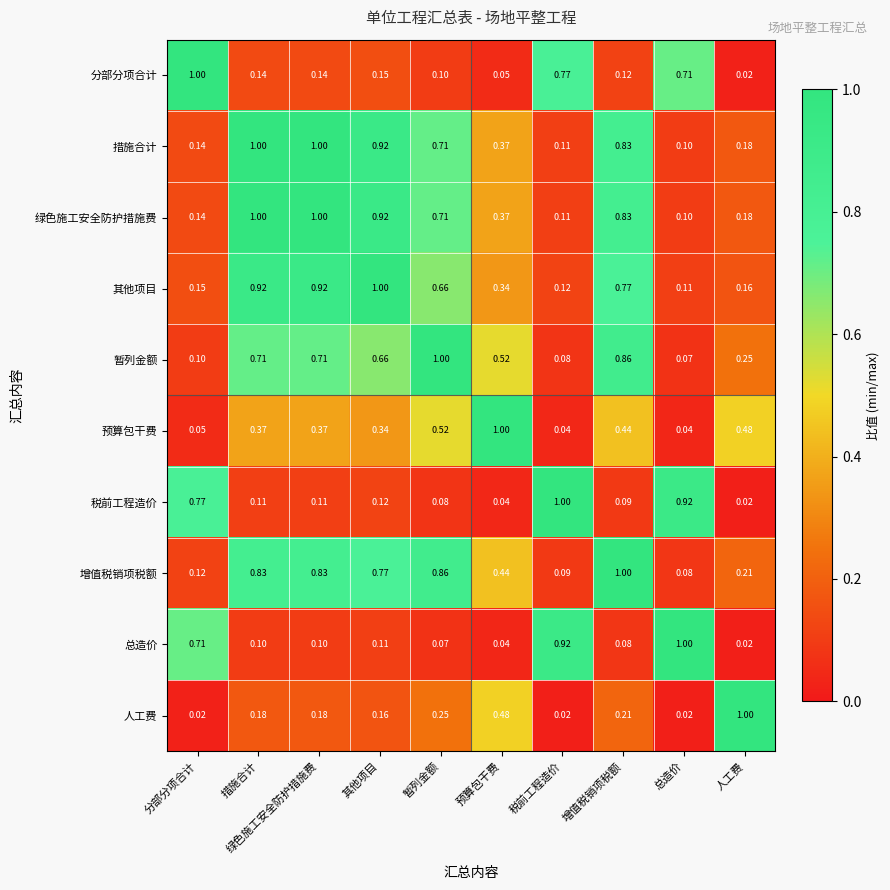

How many distinct data groups are displayed?

10